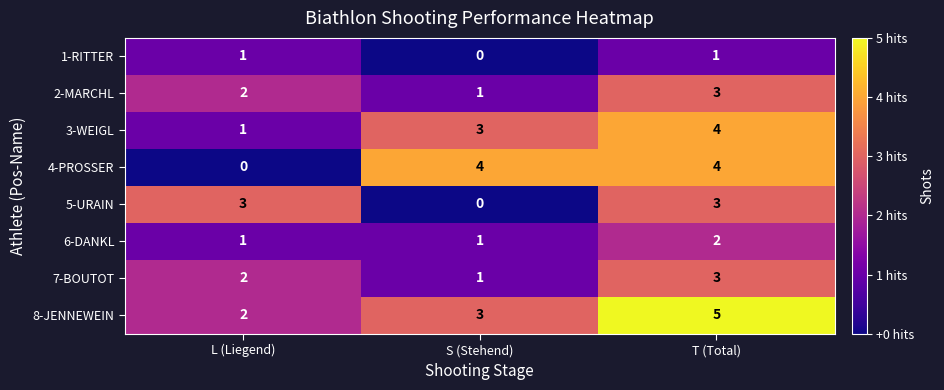

What is the greatest value displayed?

5